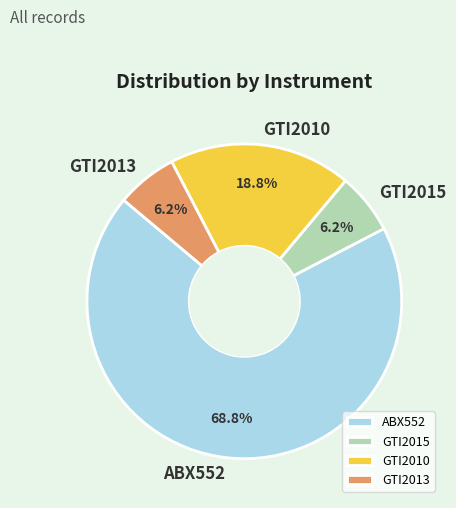

Is there a majority slice in this chart?

Yes